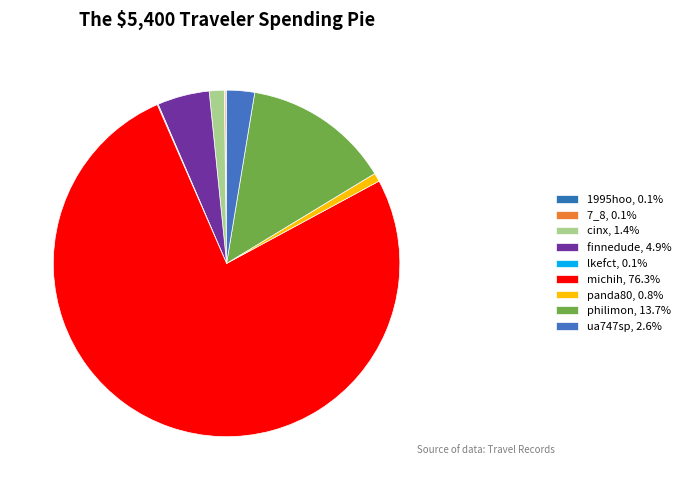

True or false: ua747sp accounts for 3% of the total.

True